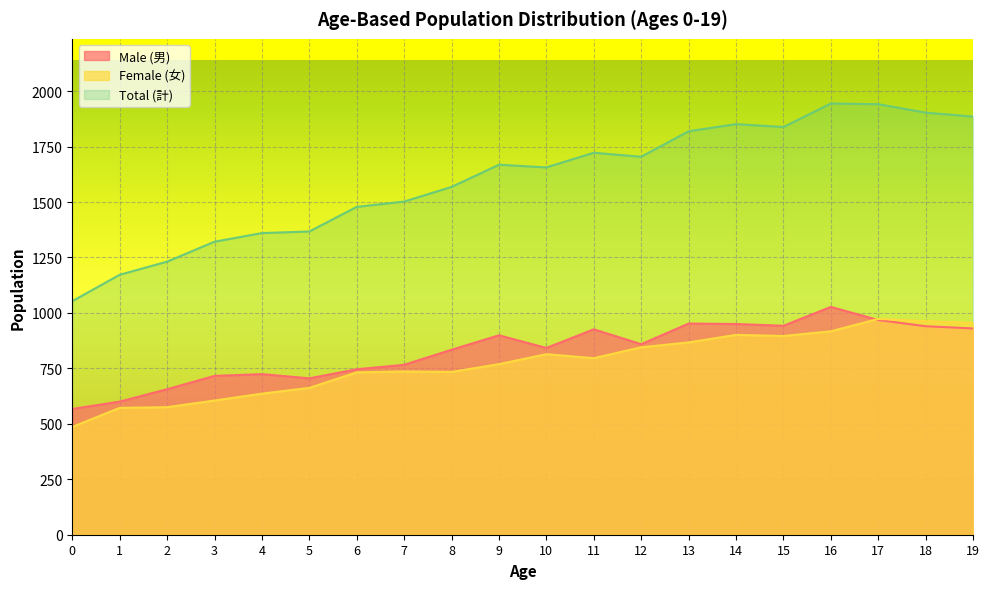

True or false: Total (計) and Male (男) intersect in this chart.

False